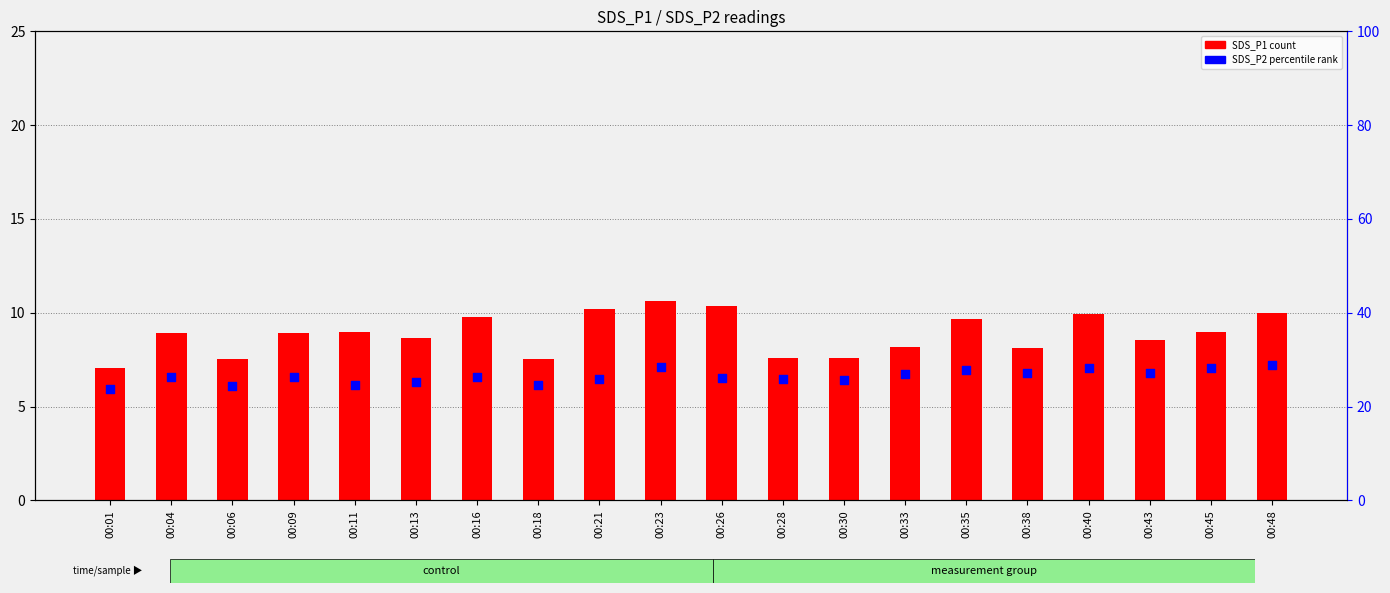

Which series reaches the maximum Y coordinate?

SDS_P2